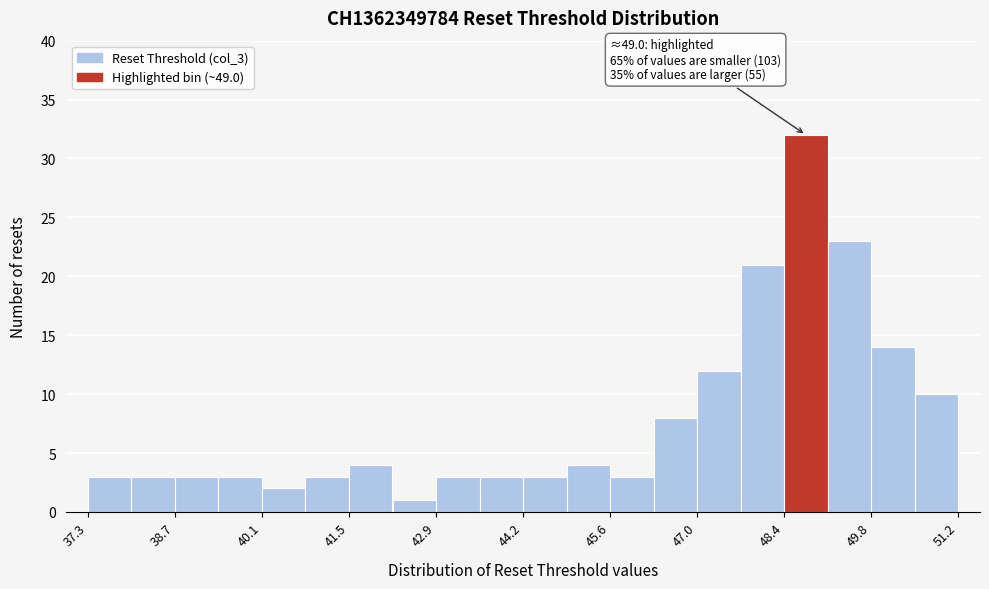

Read against the x-axis, roughly where is the centre of the tallest bar?

48.8